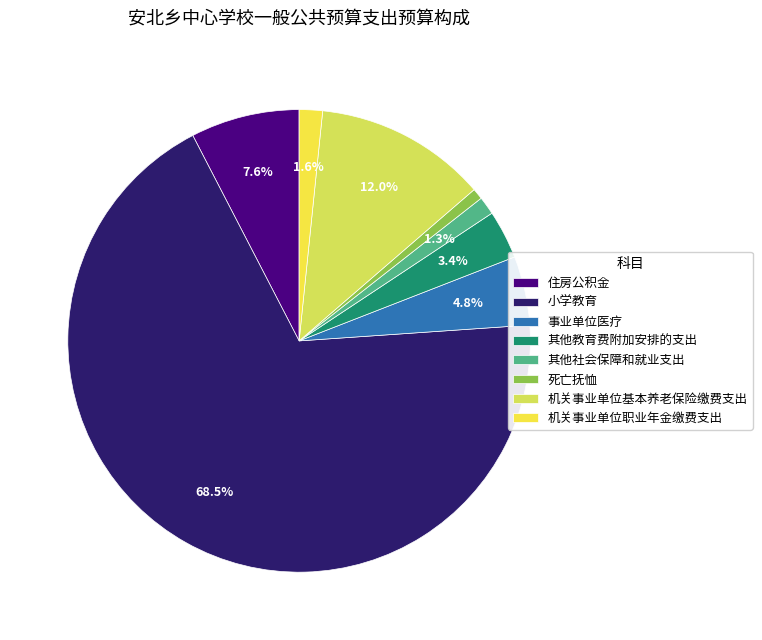

Which slice is the smallest?

死亡抚恤